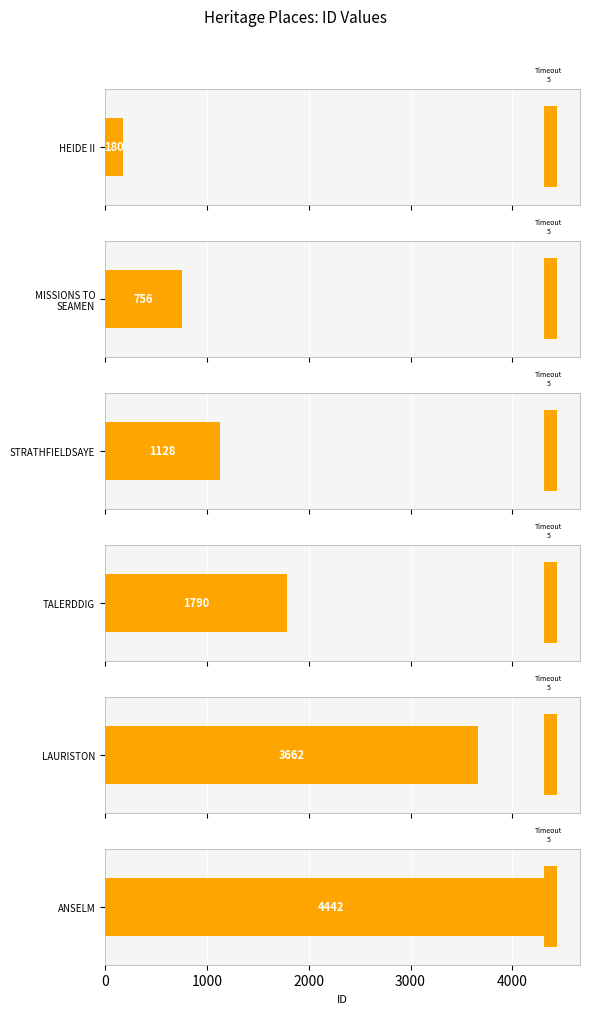

At which label is the value closest to 2311?

TALERDDIG